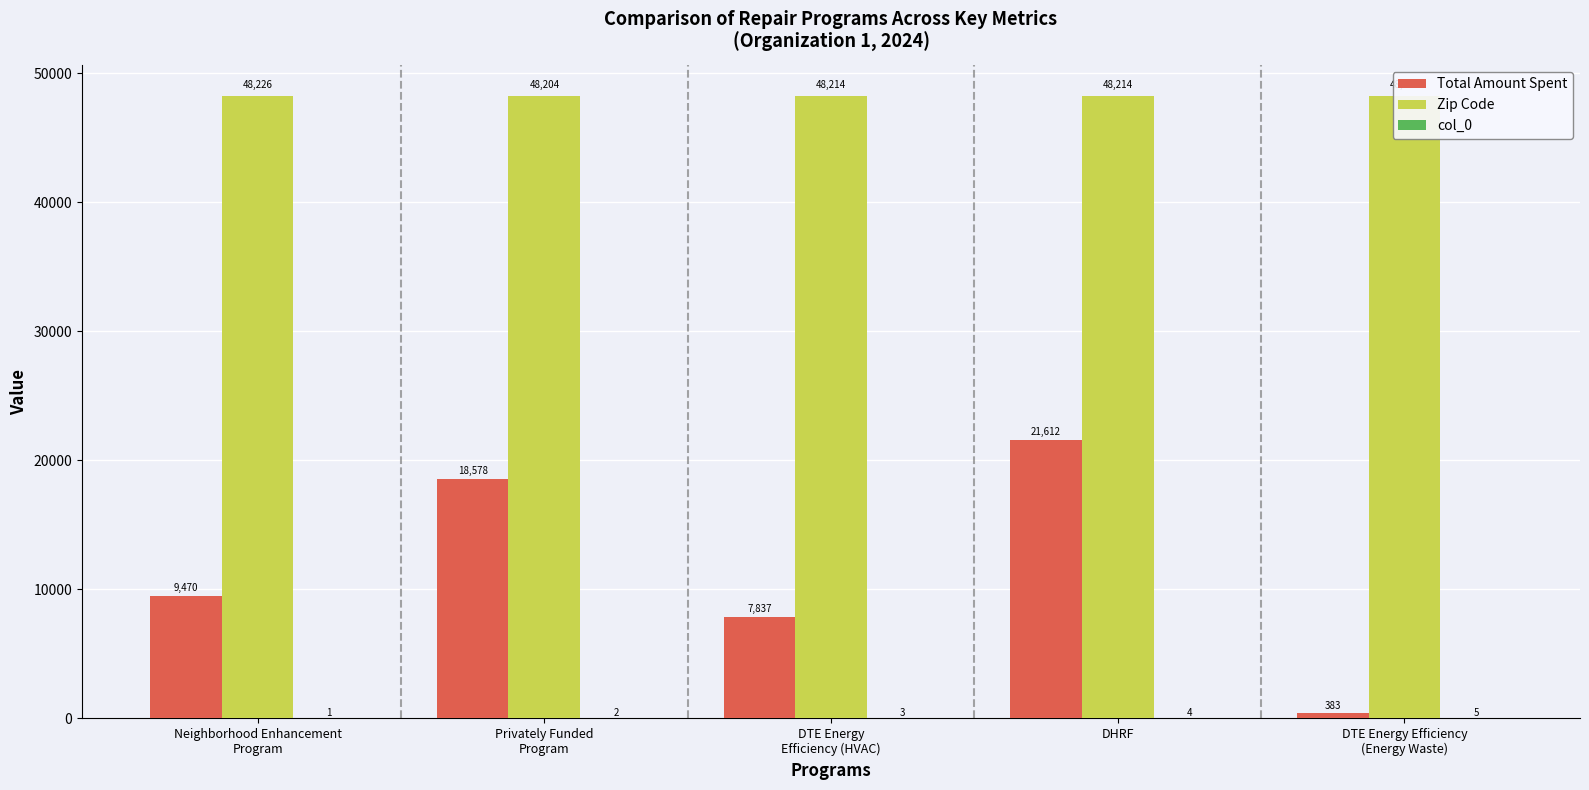

What is the minimum value shown in the chart?

1